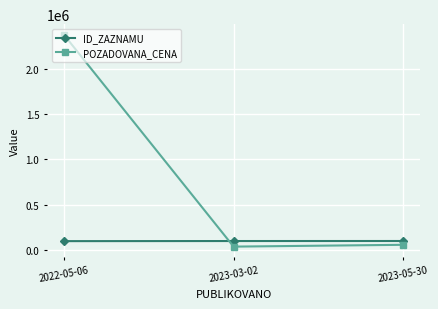

At which category is the sum across all series the highest?

2022-05-06